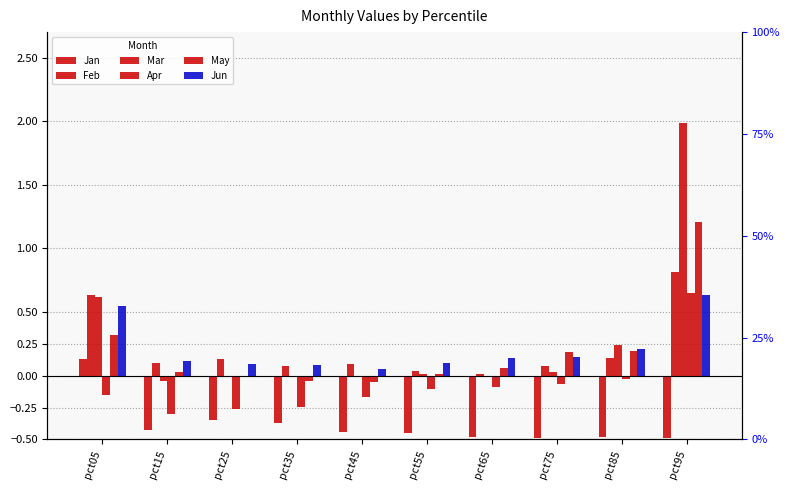

Reading left to right, extract all data points from this chart.

Jan: 0.1	-0.4	-0.3	-0.4	-0.4	-0.5	-0.5	-0.5	-0.5	-0.5
Feb: 0.6	0.1	0.1	0.1	0.1	0.0	0.0	0.1	0.1	0.8
Mar: 0.6	-0.0	-0.0	-0.0	-0.0	0.0	-0.0	0.0	0.2	2.0
Apr: -0.2	-0.3	-0.3	-0.2	-0.2	-0.1	-0.1	-0.1	-0.0	0.7
May: 0.3	0.0	-0.0	-0.0	-0.1	0.0	0.1	0.2	0.2	1.2
Jun: 0.5	0.1	0.1	0.1	0.1	0.1	0.1	0.1	0.2	0.6